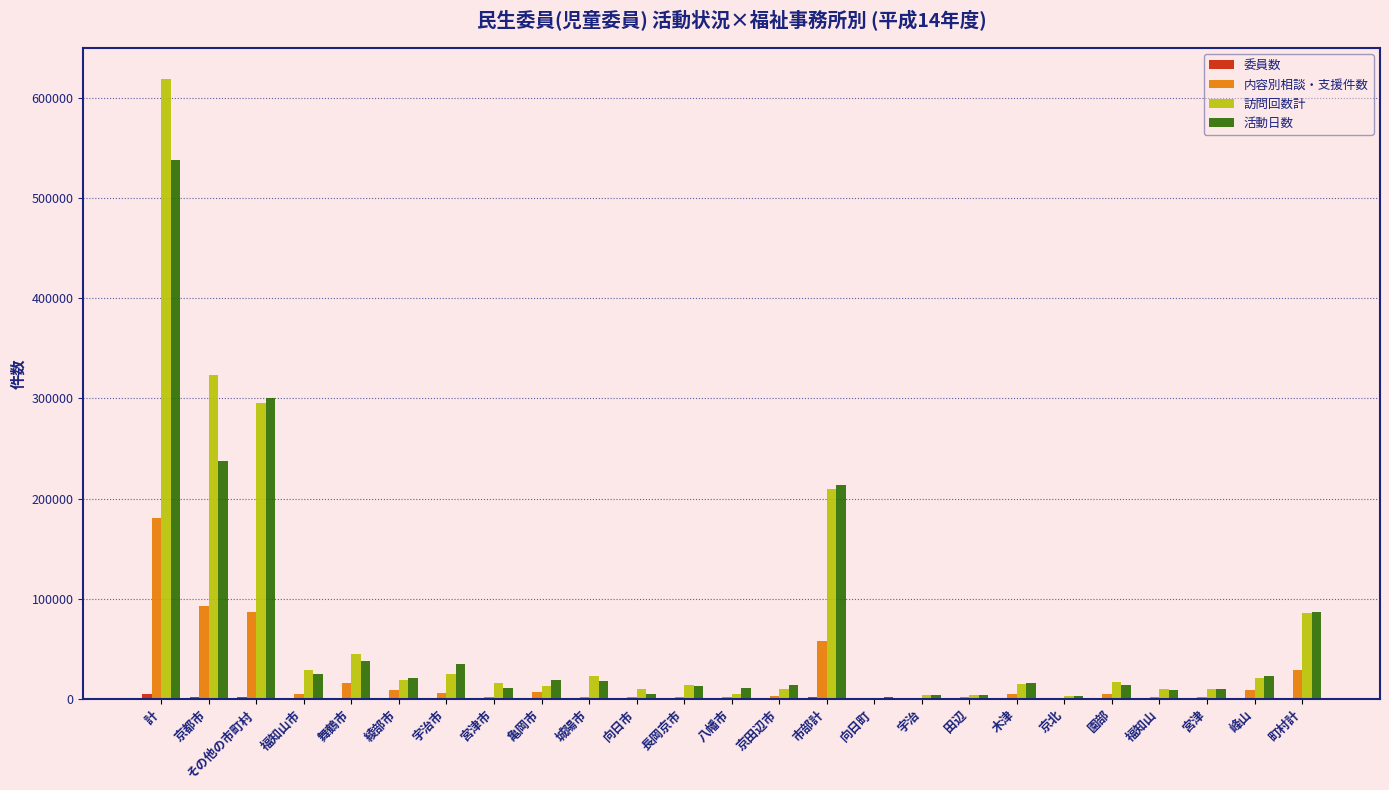

What is the average value of the 訪問回数計 series?

73131